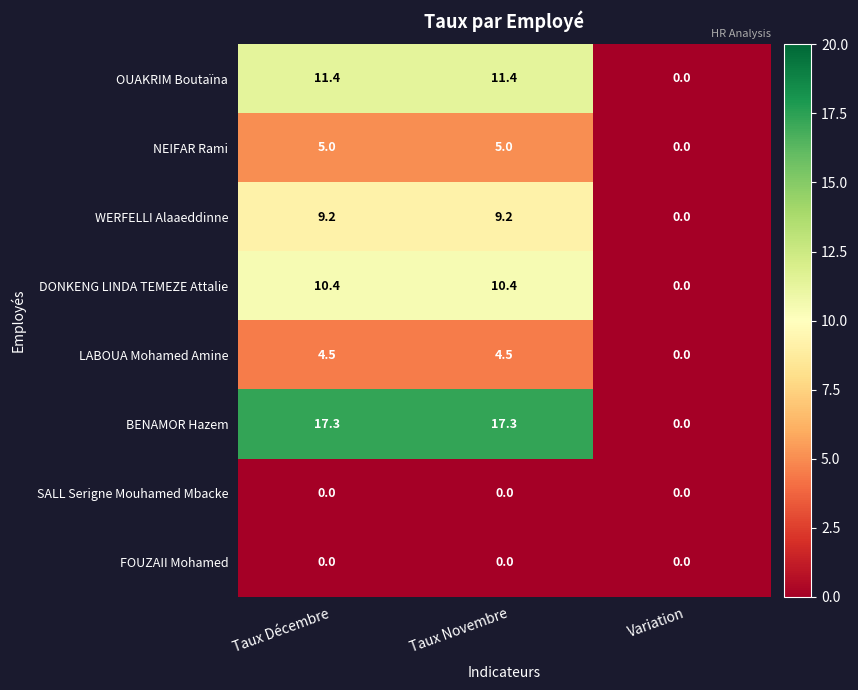

What is the greatest value displayed?

17.3